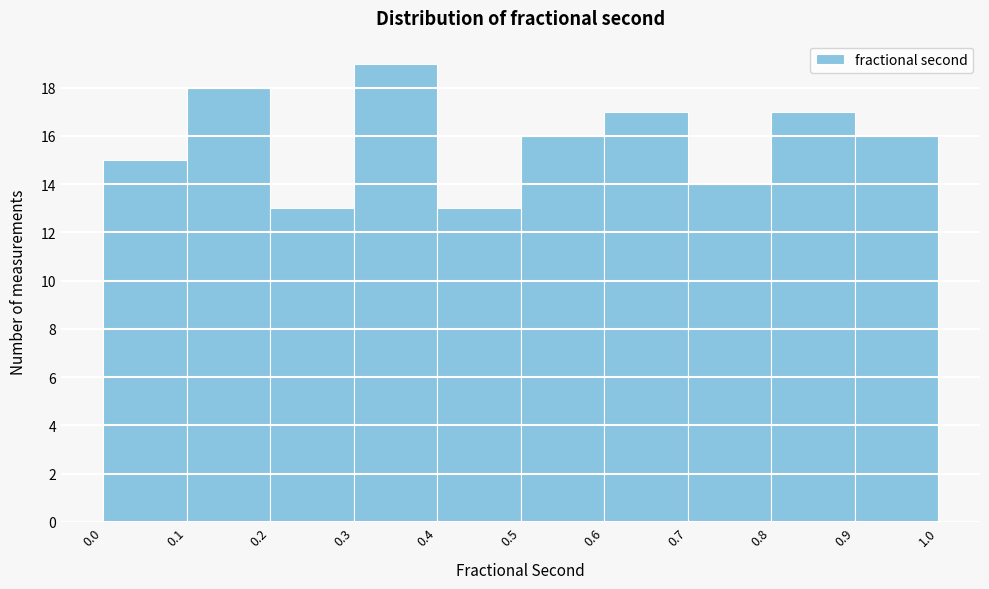

What is the height of the bar covering 0.8 to 0.9 on the x-axis? The values are not printed on the chart, so give them approximately, as read against the axis.

17